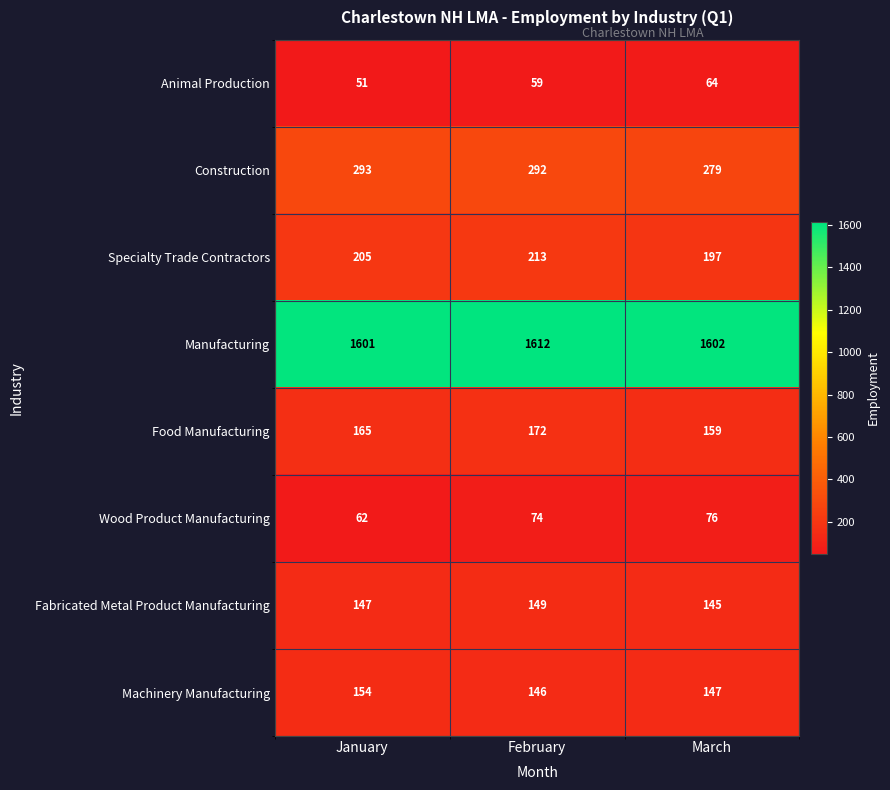

Which series has the widest spread of values?

Specialty Trade Contractors